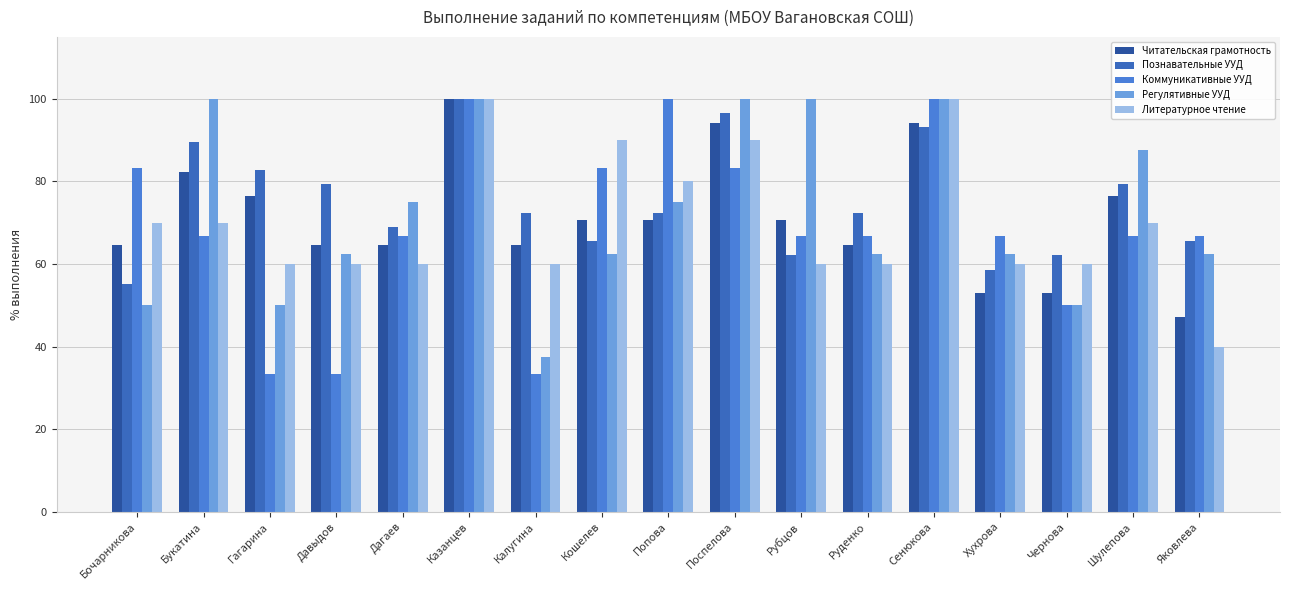

What is the average value of the Познавательные УУД series?

75.1